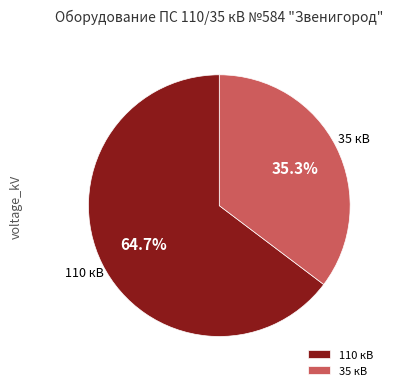

Which category has the biggest portion of the pie?

110 кВ